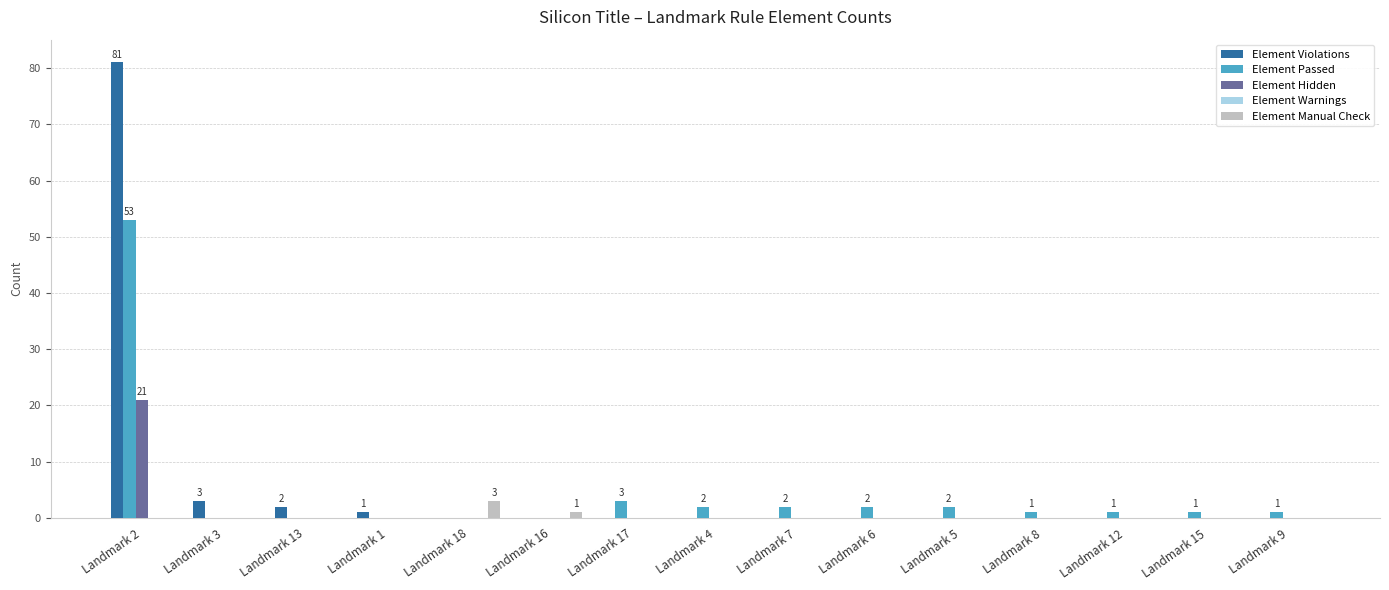

At which category is the sum across all series the highest?

Landmark 2